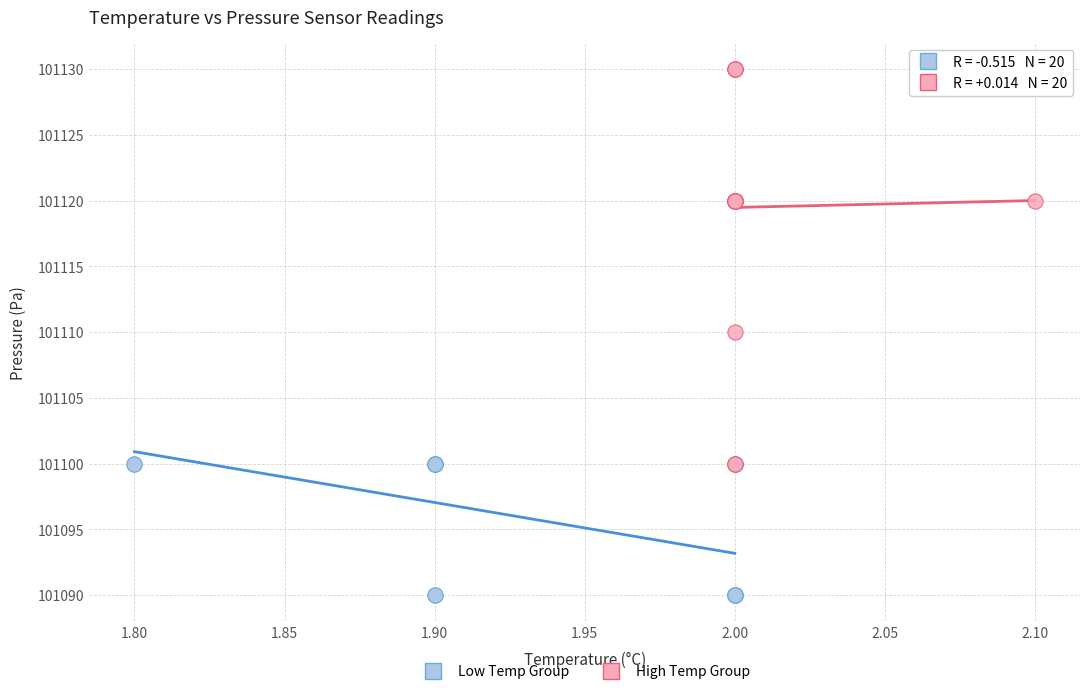

Which series contains the highest Y value?

High Temp Group